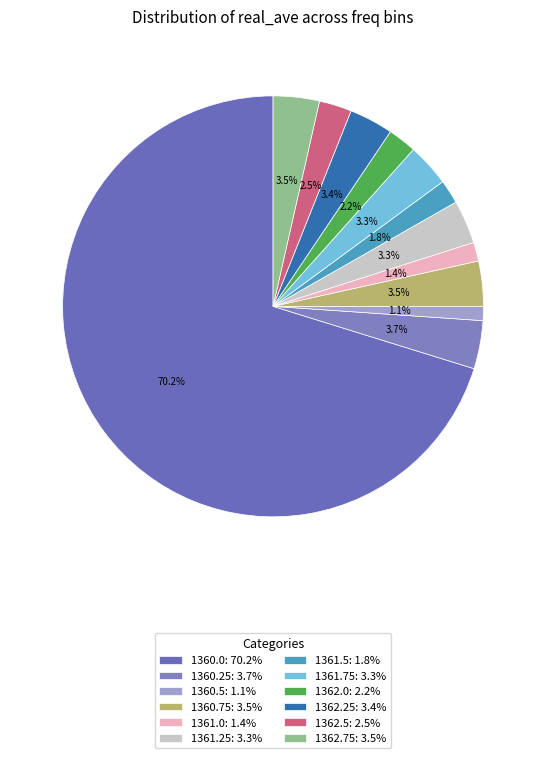

How many segments does this pie chart have?

12